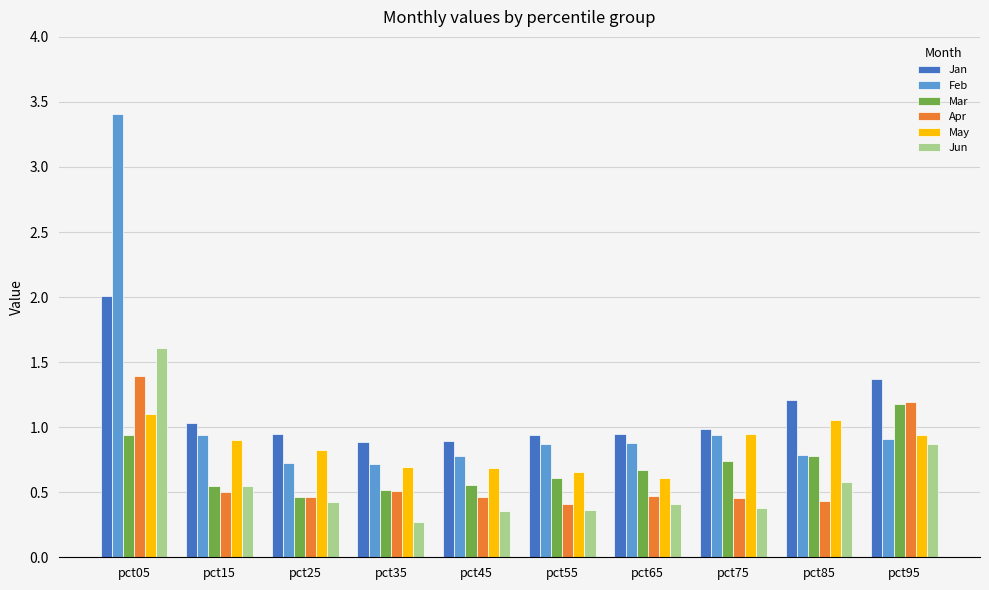

What is the sum of the May values at pct05 and pct75?

2.0